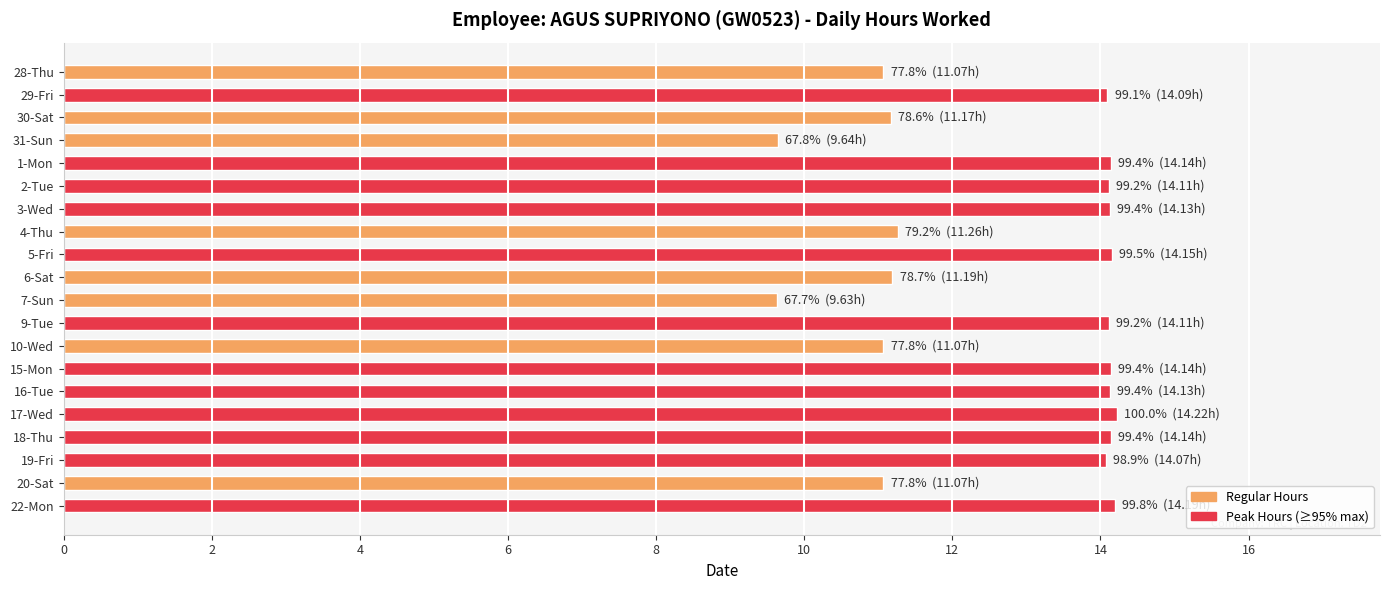

What is the label of the 10th bar from the bottom?

7-Sun